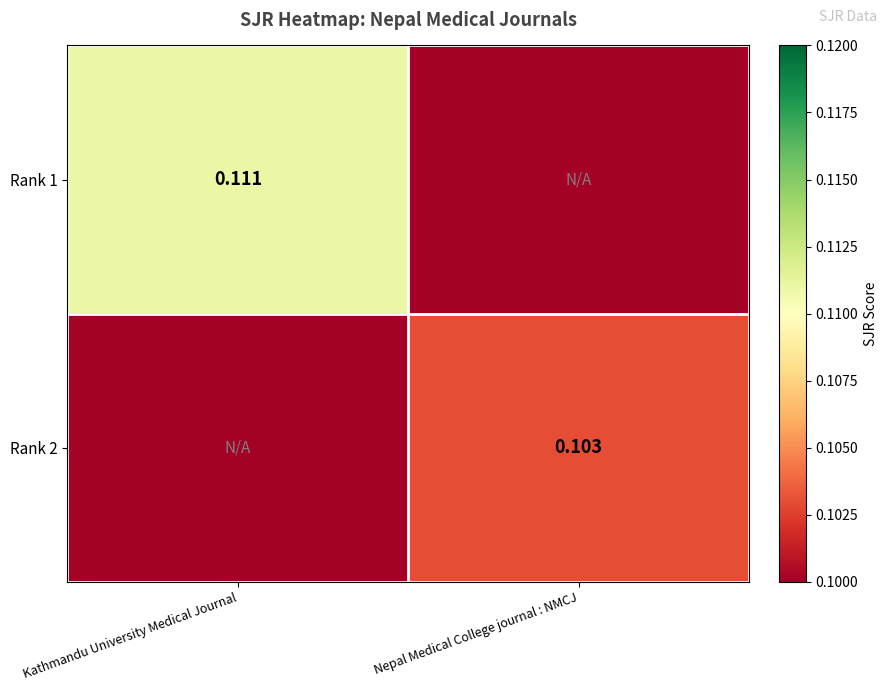

The Rank 1 series shows 0.0 at Nepal Medical College journal : NMCJ. True or false?

True